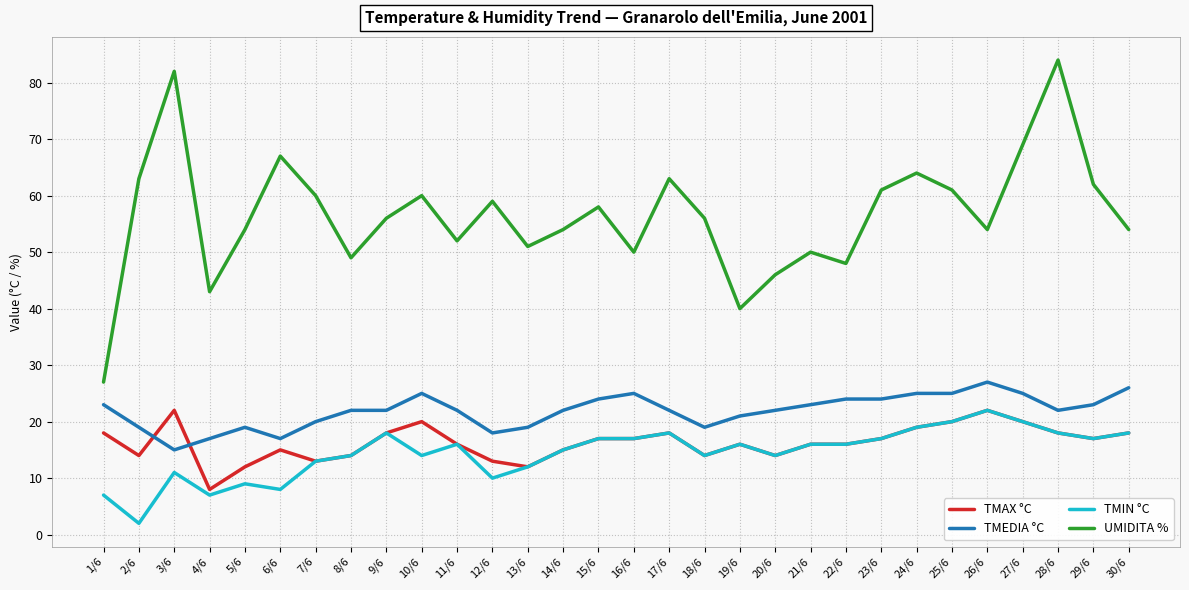

Which category has the highest value in the UMIDITA % series?

28/6